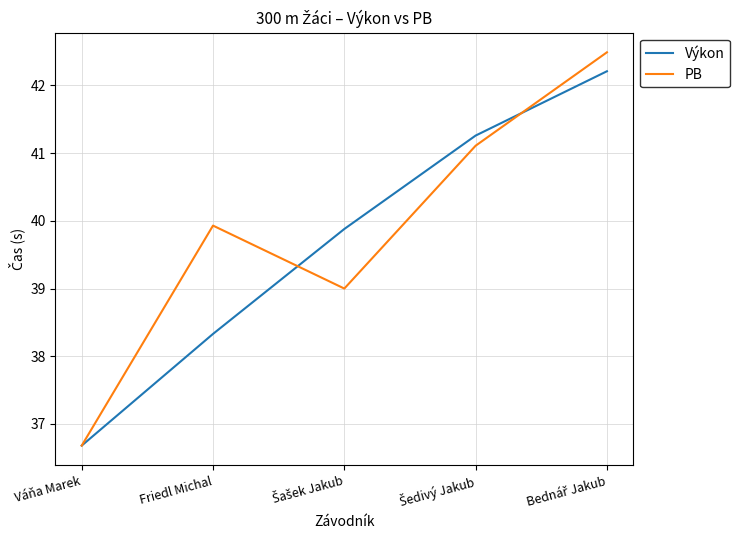

Reading left to right, list all the values displayed in this chart.

Výkon: 36.7	38.3	39.9	41.3	42.2
PB: 36.7	39.9	39.0	41.1	42.5